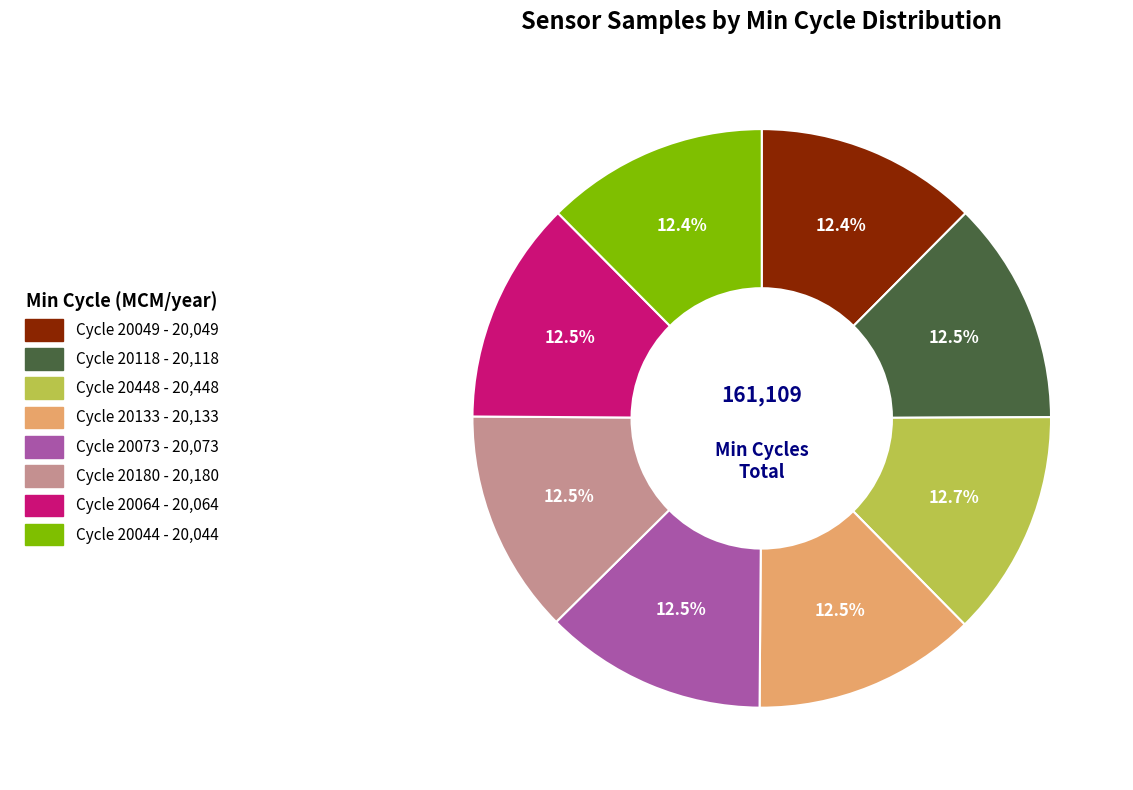

Is there any slice that represents more than half of the pie?

No